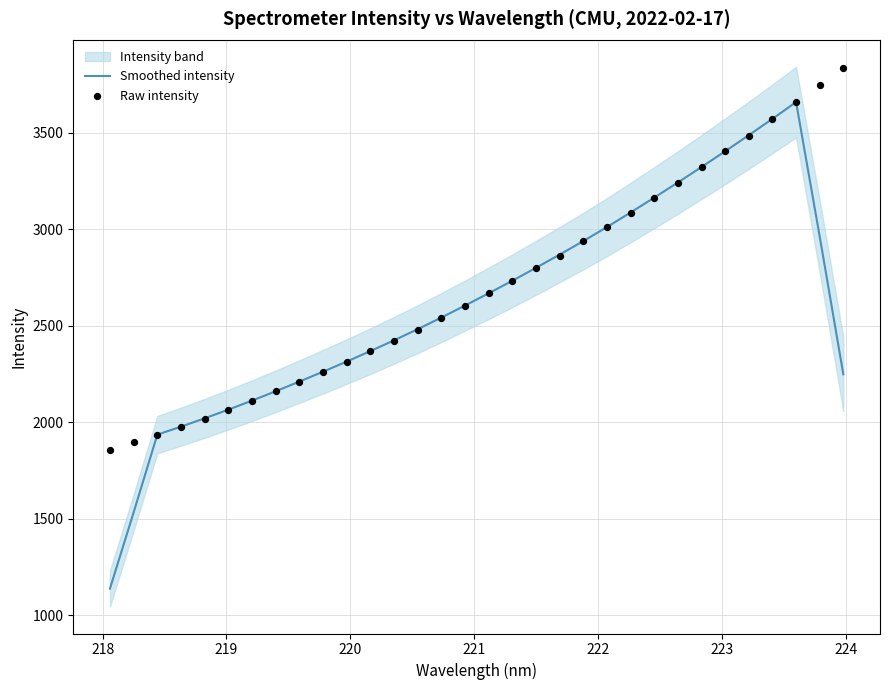

Which series has the largest Y range (max minus min)?

Smoothed intensity